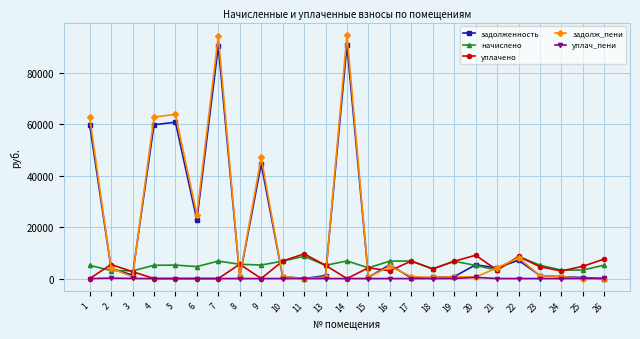

What is the total value across all series at 5?

129809.7